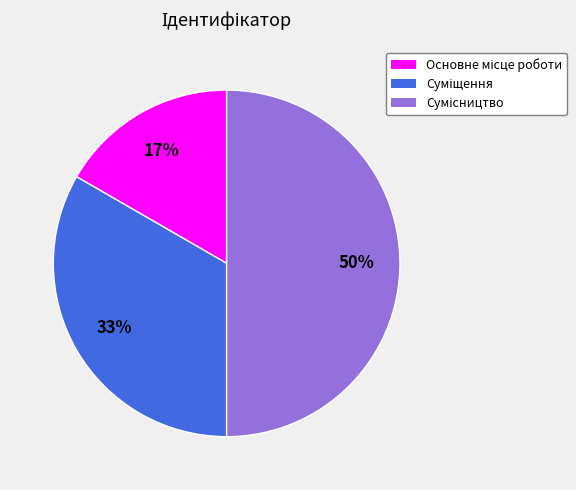

To the nearest percent, what is the average slice percentage?

33%